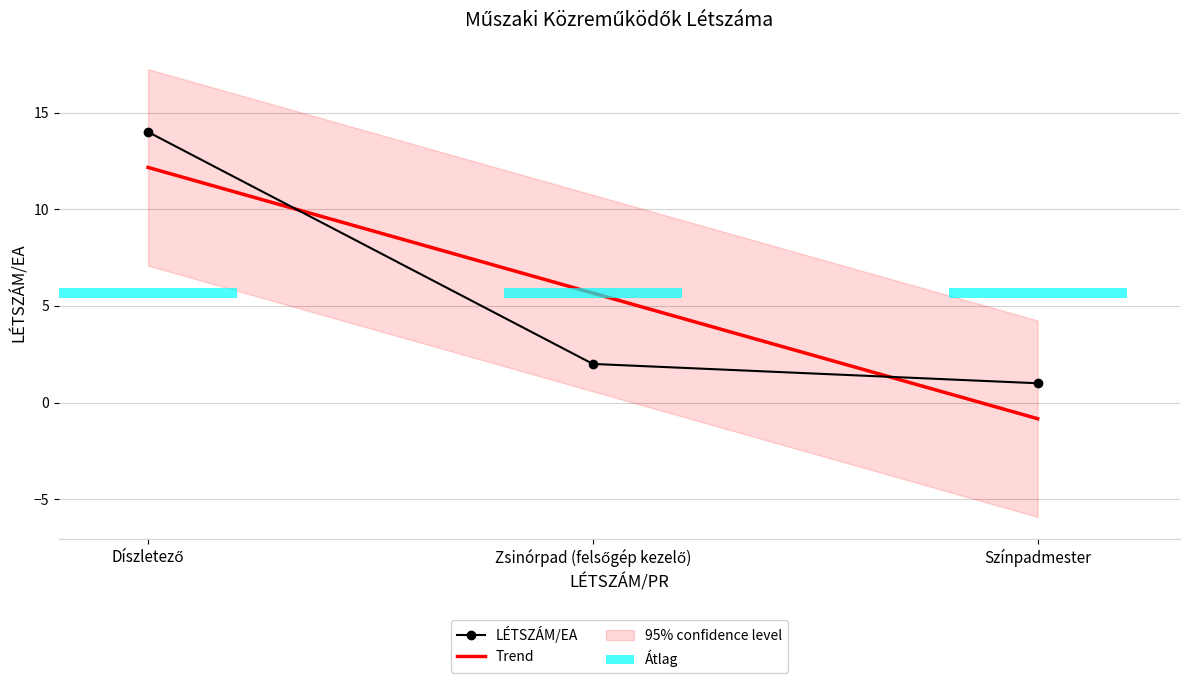

Which series changed the most between Díszletező and Színpadmester?

Trend